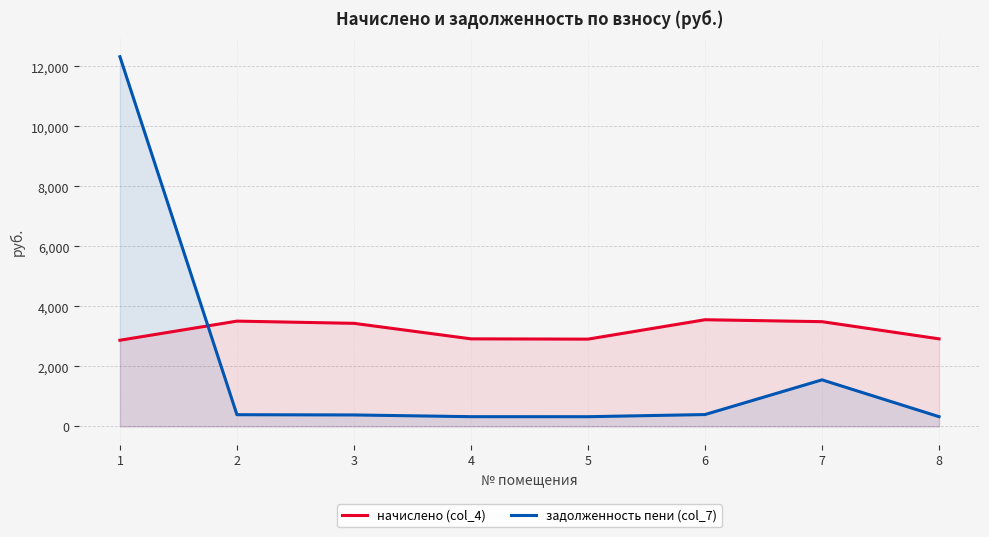

What is the total value across all series at 7?

5041.8